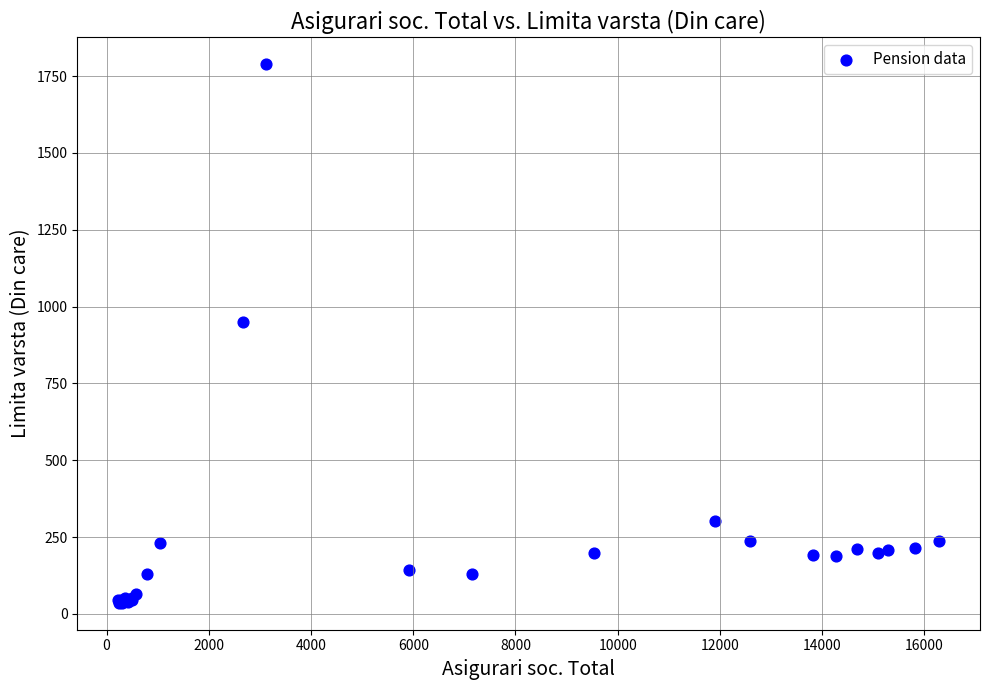

What Y value in the scatter plot is closest to 912?

950